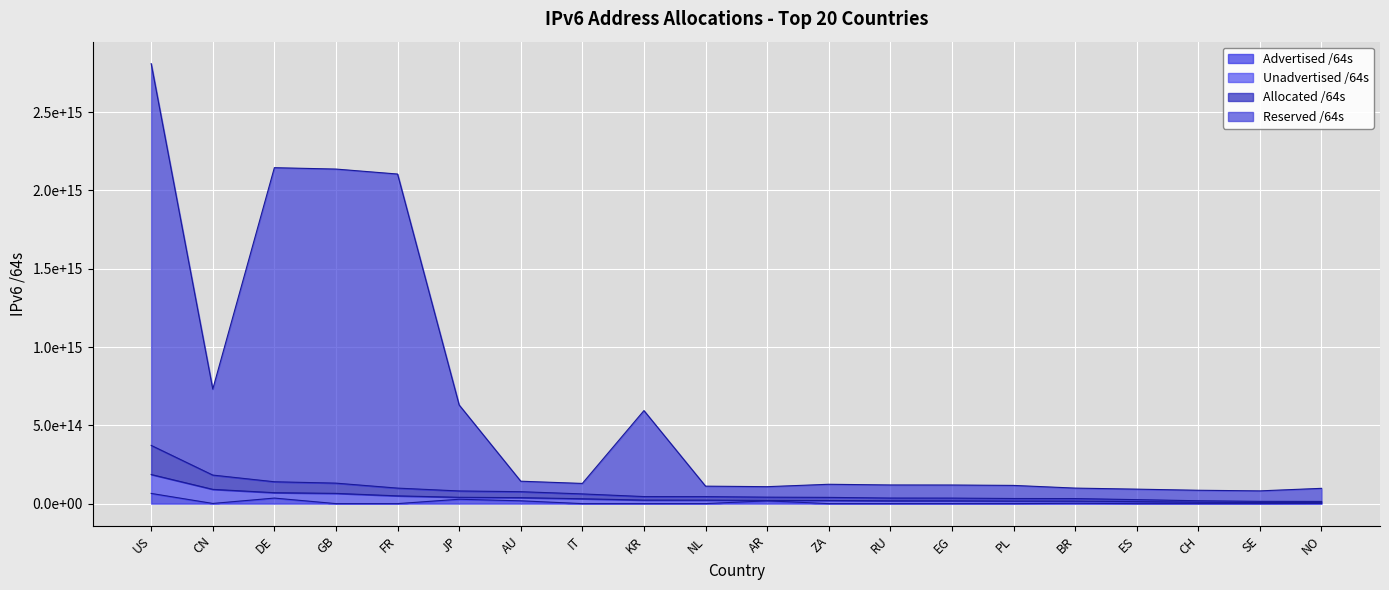

Read the Advertised /64s value at ZA, to the nearest 10.

12952010750